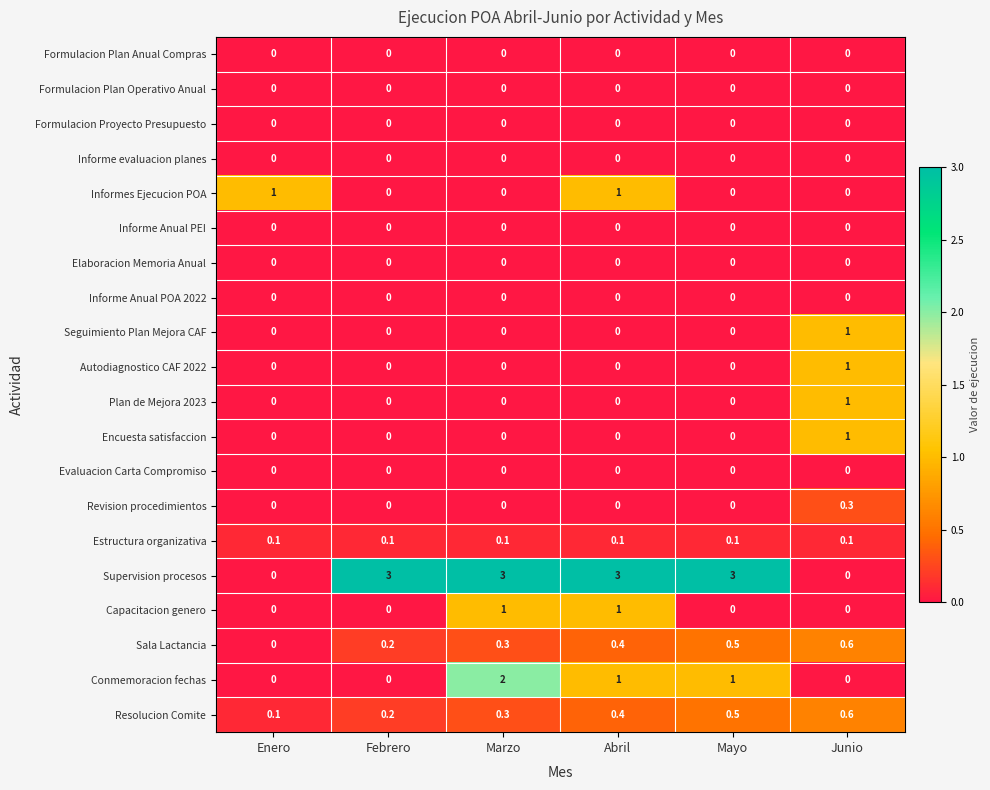

How many distinct data groups are displayed?

20